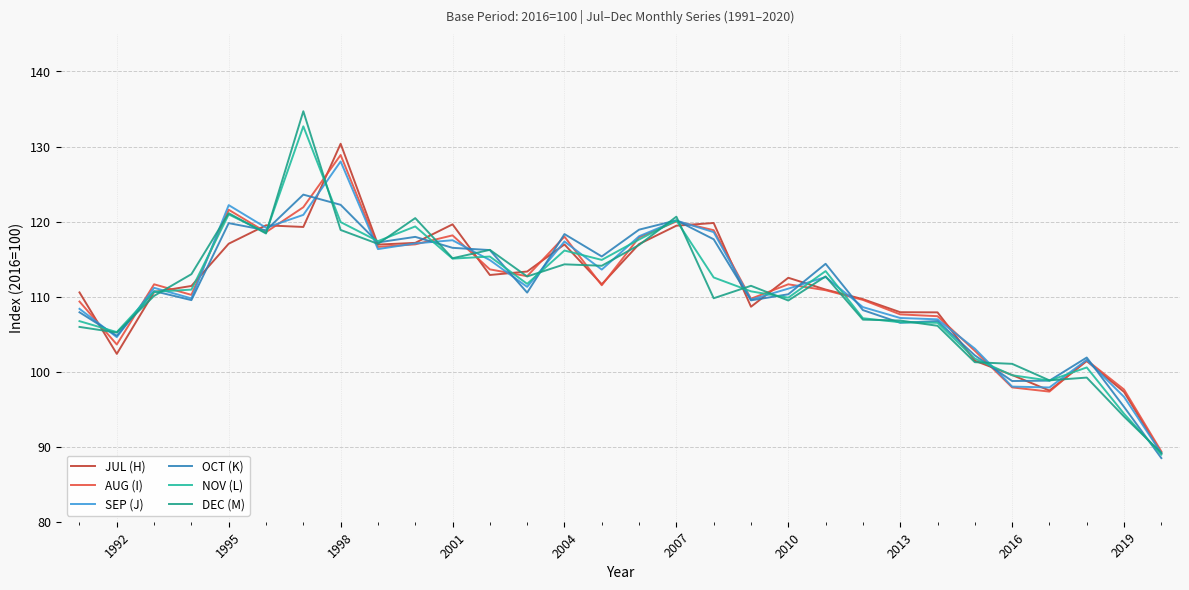

What is the highest value of the NOV (L) series?

132.7